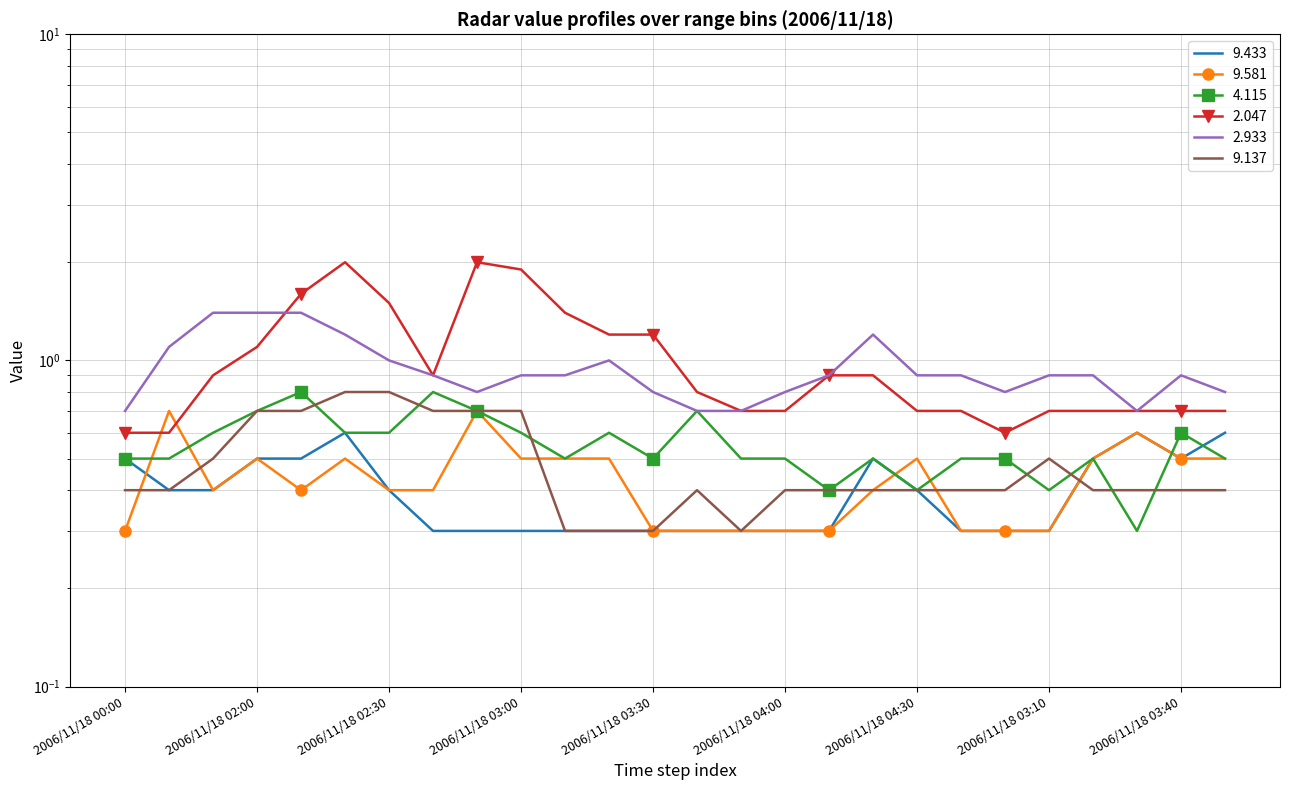

How many times do 9.433 and 4.115 cross each other?

2